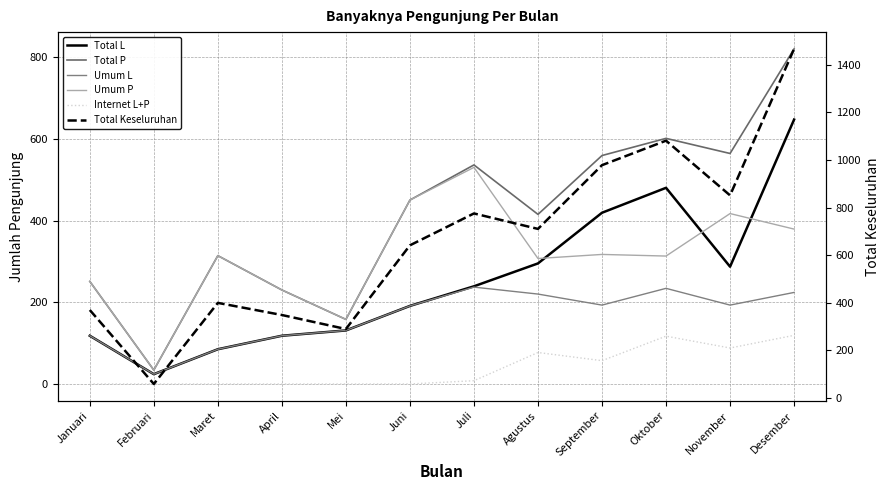

At which category is the sum across all series the highest?

Desember